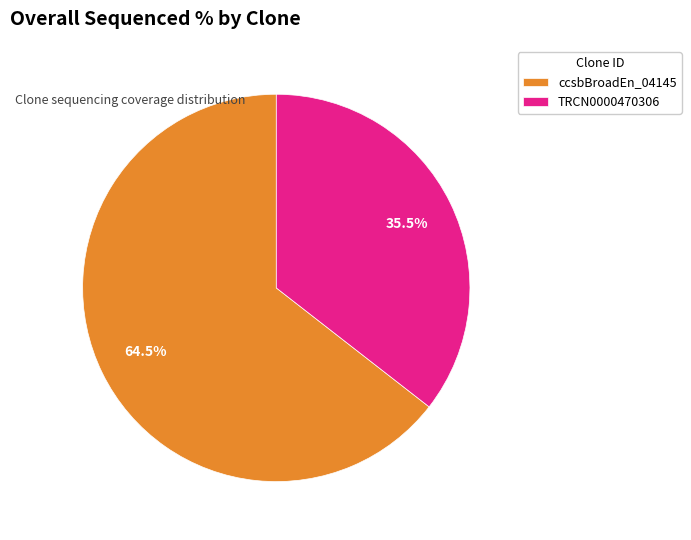

Rank the categories by value from lowest to highest.

TRCN0000470306, ccsbBroadEn_04145